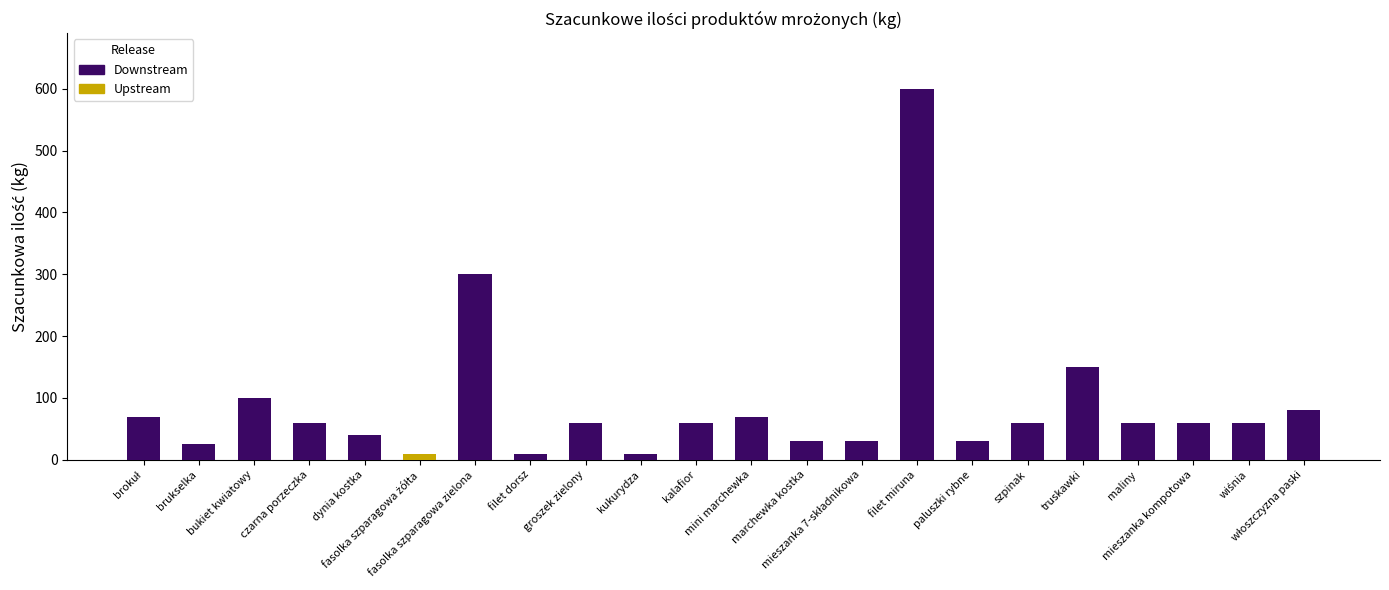

True or false: Downstream has a value of 10 at filet dorsz.

True